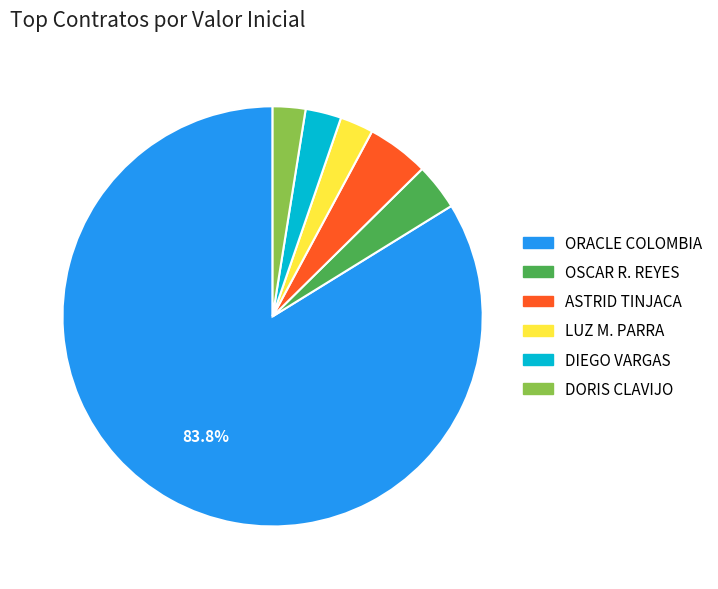

Is there any slice that represents more than half of the pie?

Yes